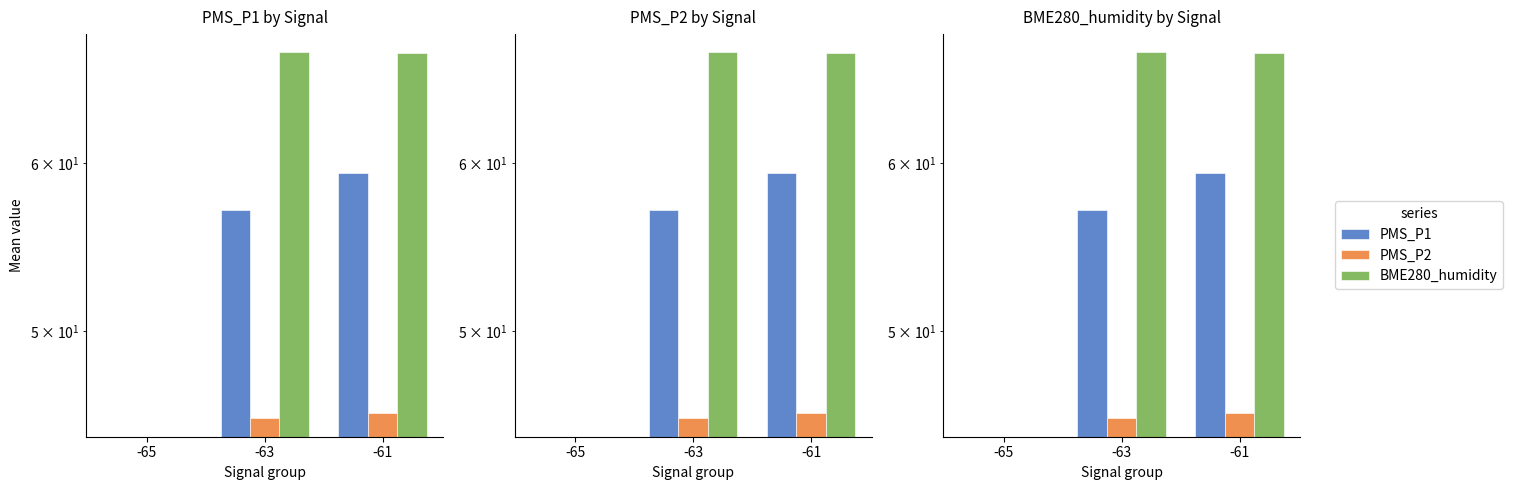

Rank the series by their maximum value, from lowest to highest.

PMS_P2, PMS_P1, BME280_humidity